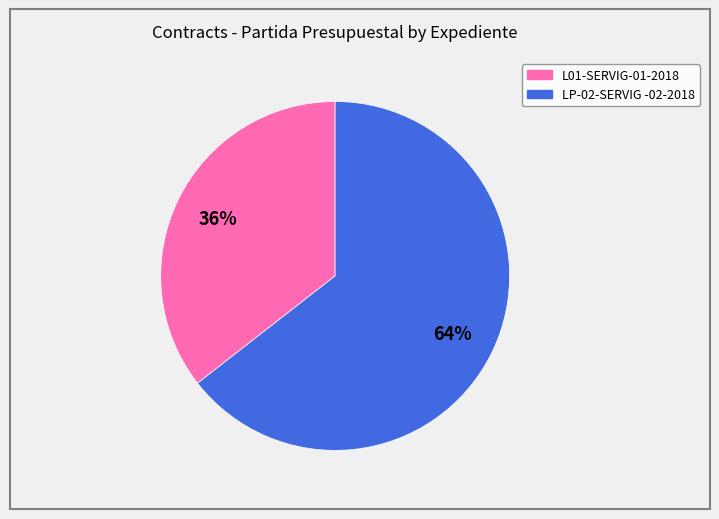

What percentage is the L01-SERVIG-01-2018 slice, to the nearest percent?

36%